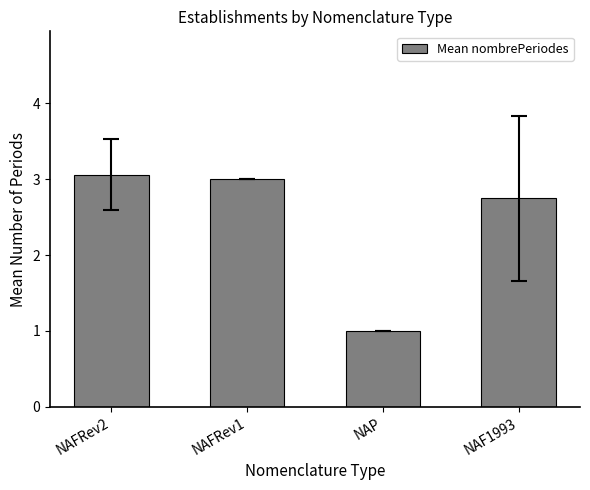

What is the difference between the values at NAP and NAFRev1?

2.0